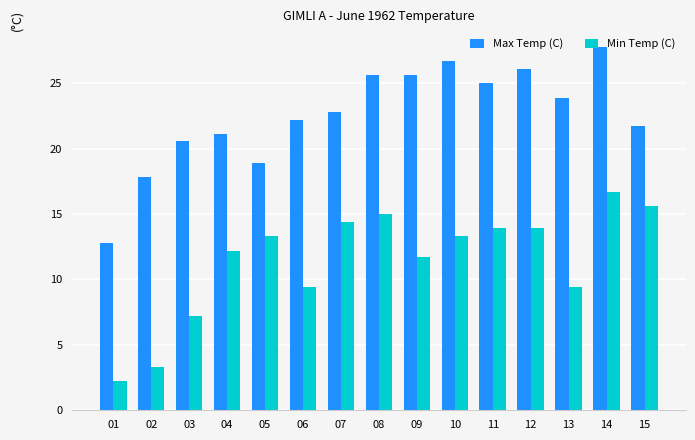

Which series has the largest total across all categories?

Max Temp (C)